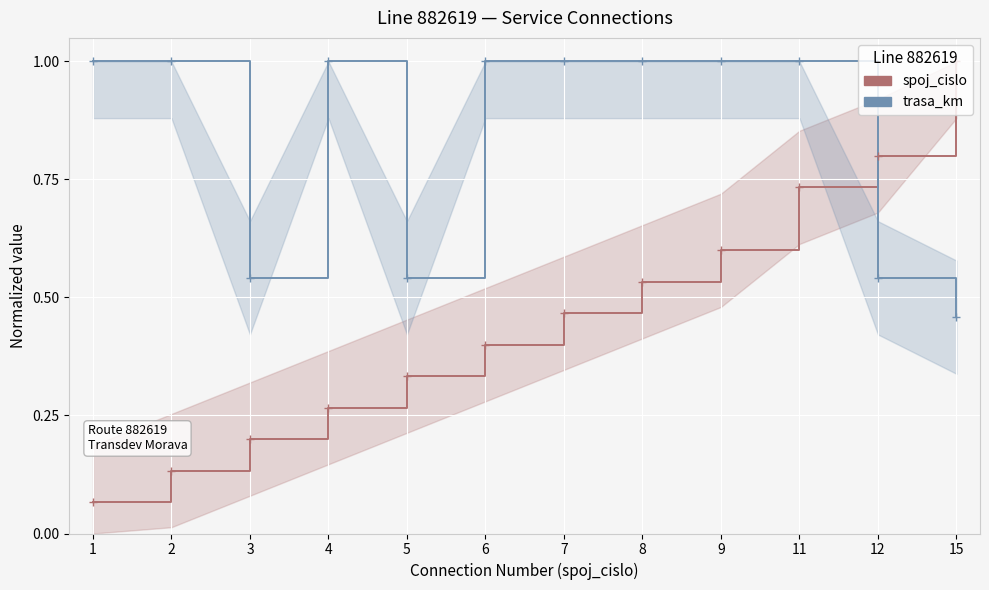

True or false: spoj_cislo has a value of 0.0 at 2.

False